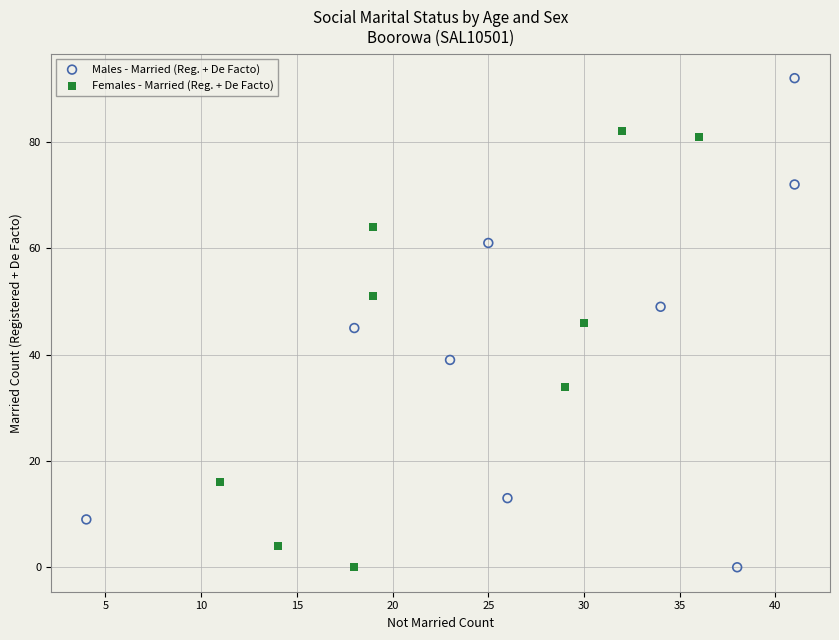

Which series has the widest spread of Y values?

Males - Married (Reg. + De Facto)